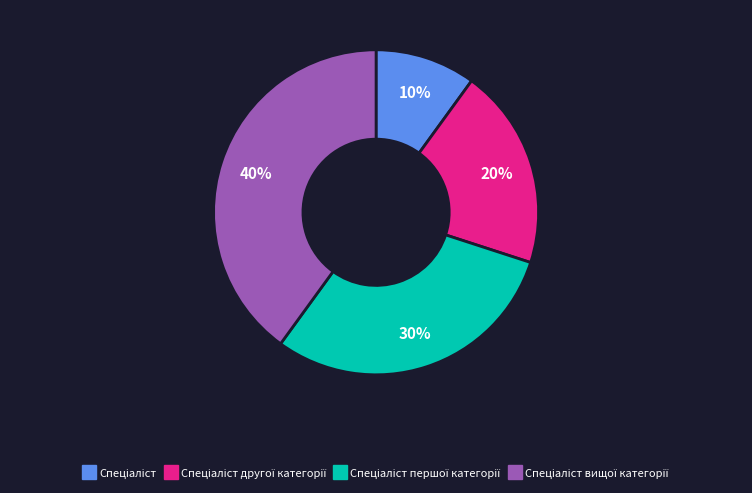

Is there a majority slice in this chart?

No